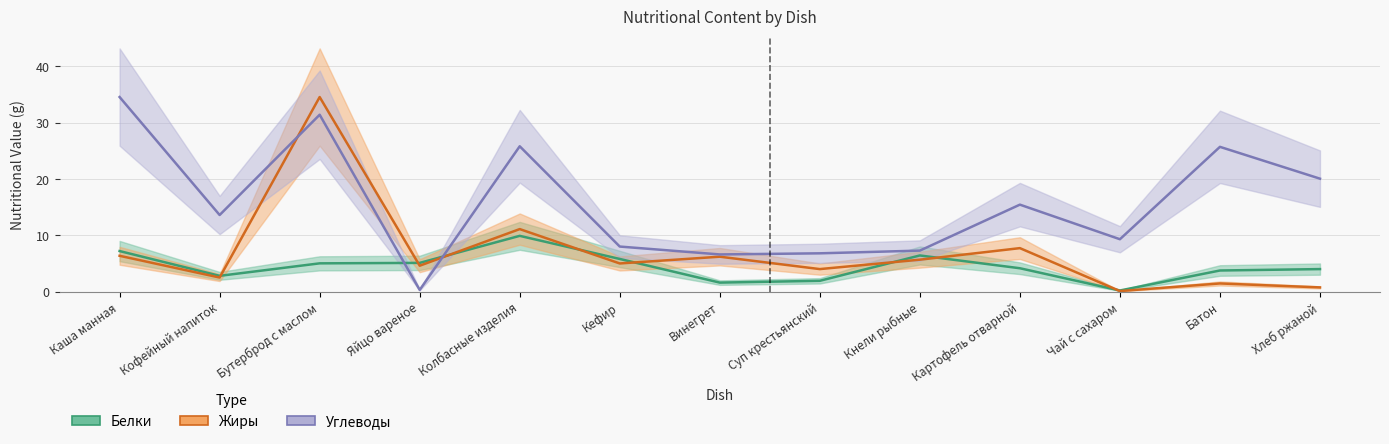

Rank the series by their average value, from lowest to highest.

Белки, Жиры, Углеводы